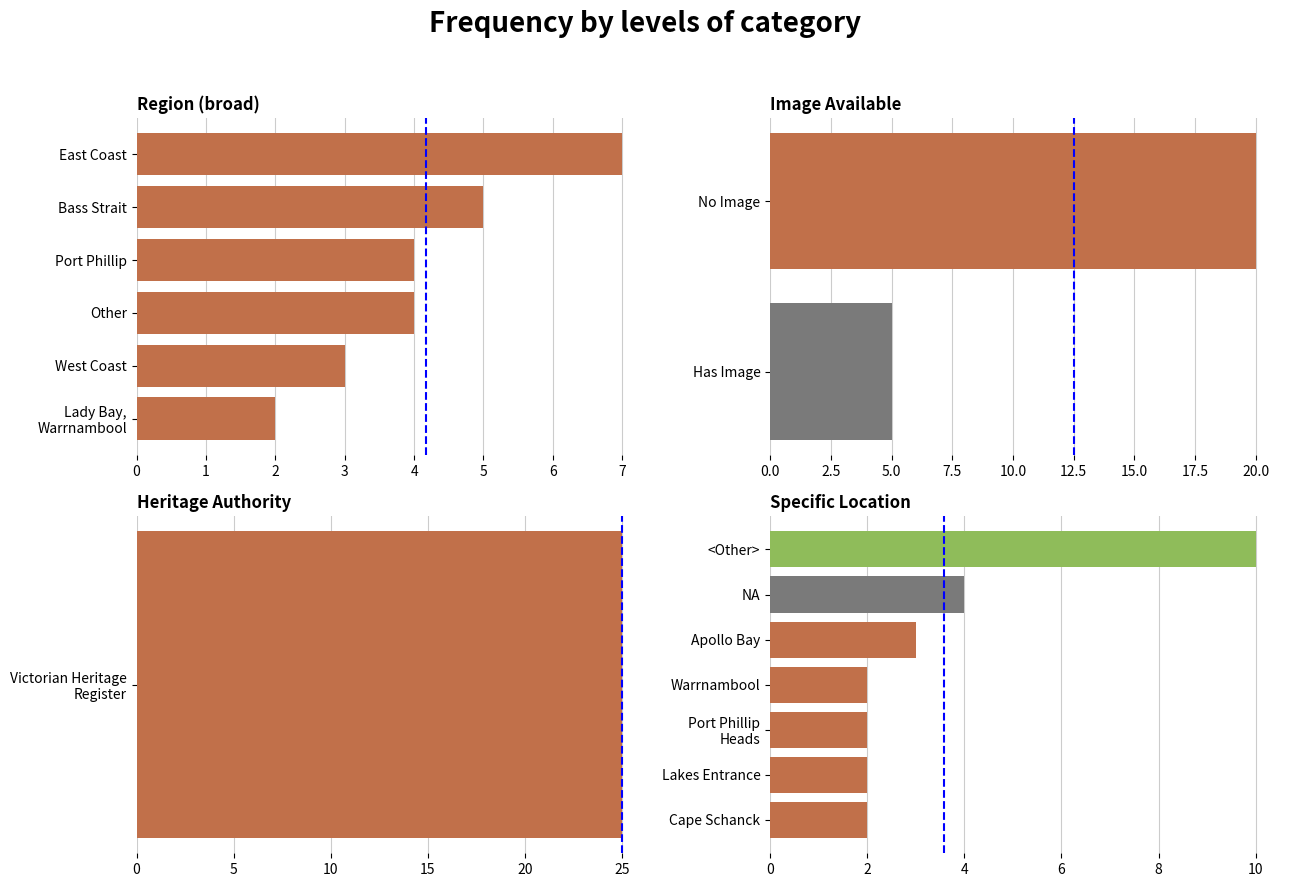

How many categories are shown in the chart?

6